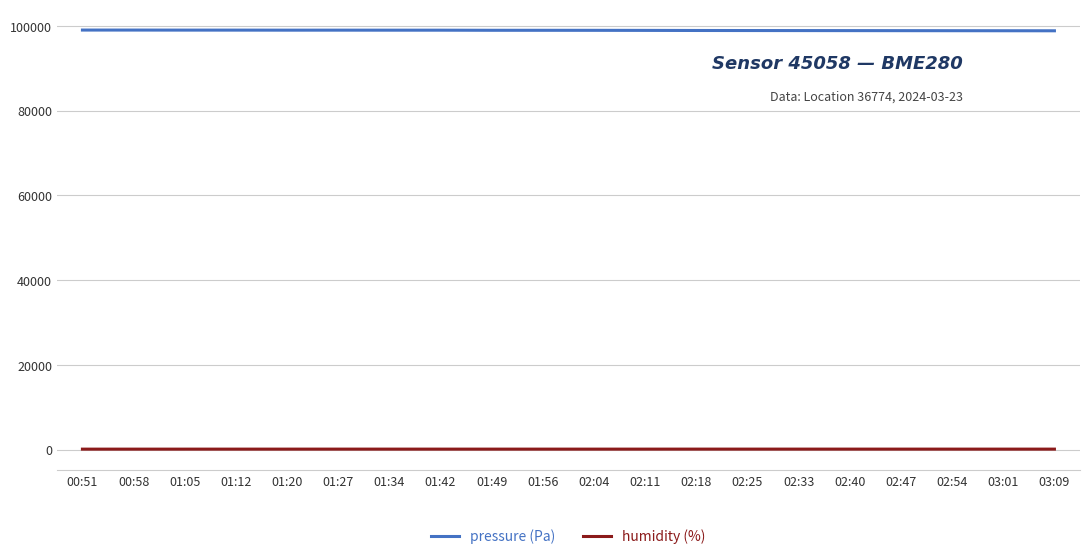

What is the maximum value for pressure (Pa)?

98993.2